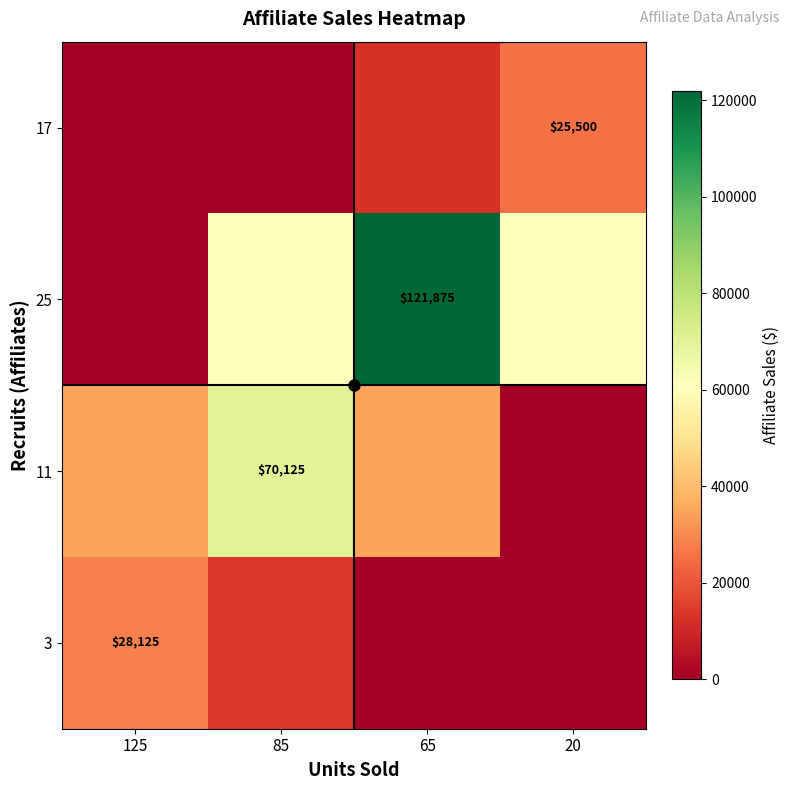

How many data points in 11 are above 35062?

3